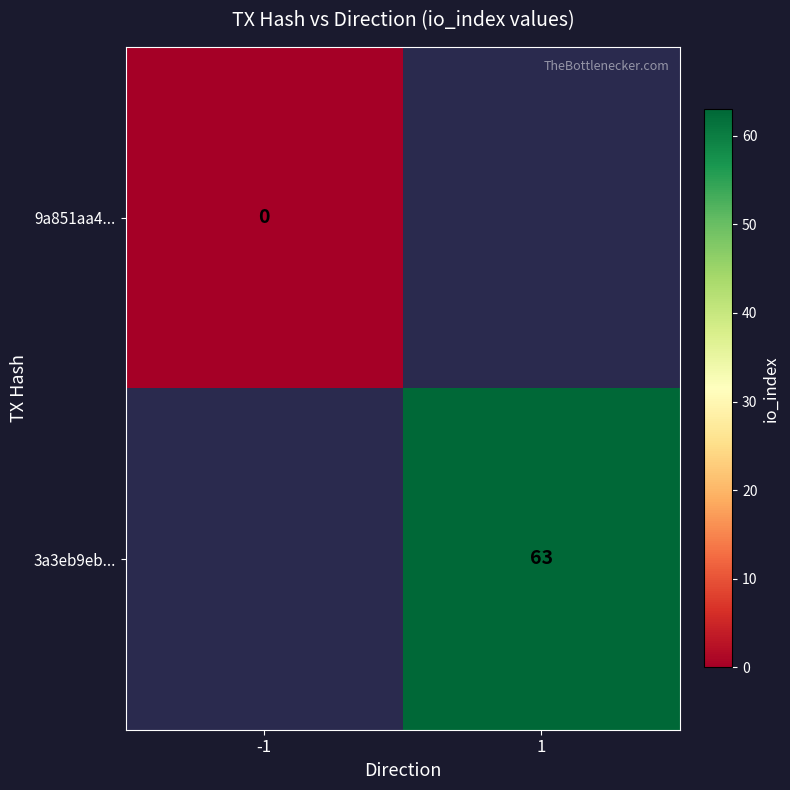

True or false: 3a3eb9eb... has a value of 63 at 1.

True